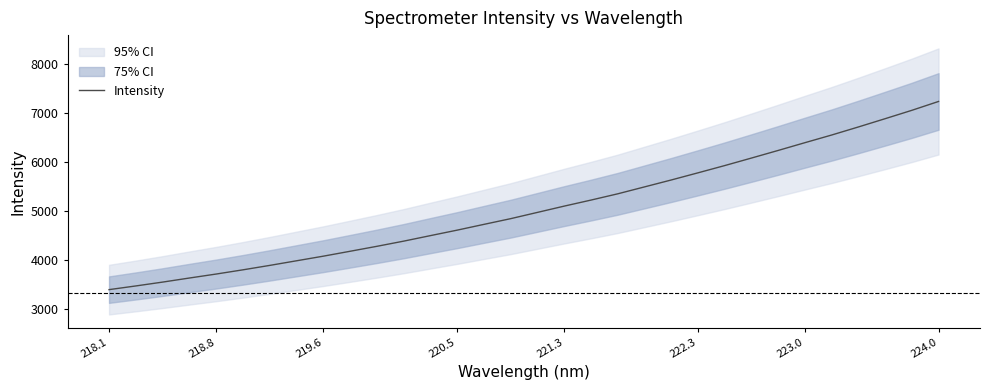

Does the chart display data point markers on the line(s)?

No